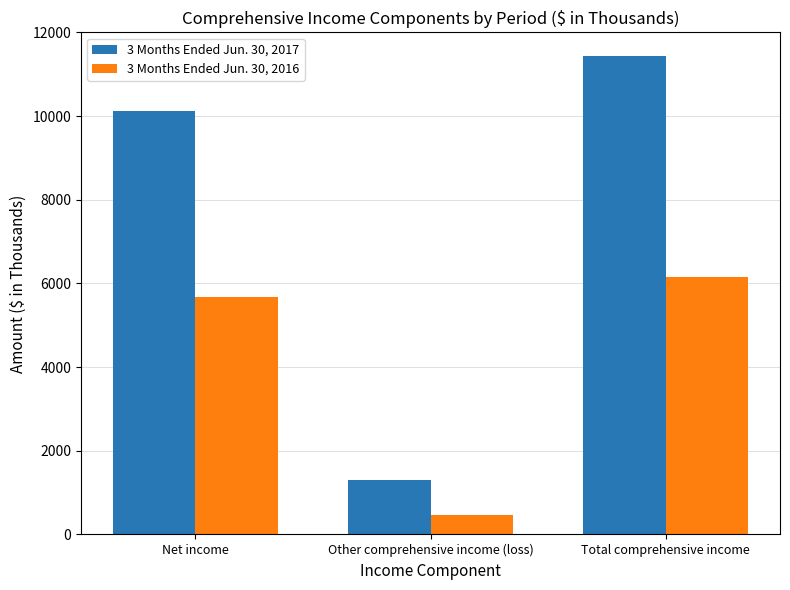

What is the difference between the highest and lowest values at Net income?

4439